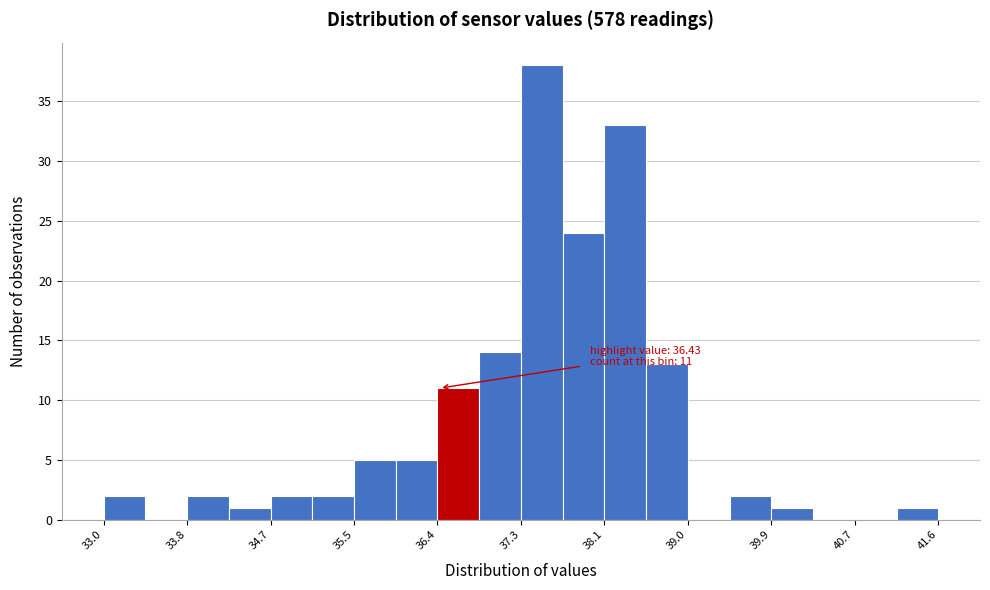

Over which range of the x-axis is the bar tallest?

37.27 to 37.70